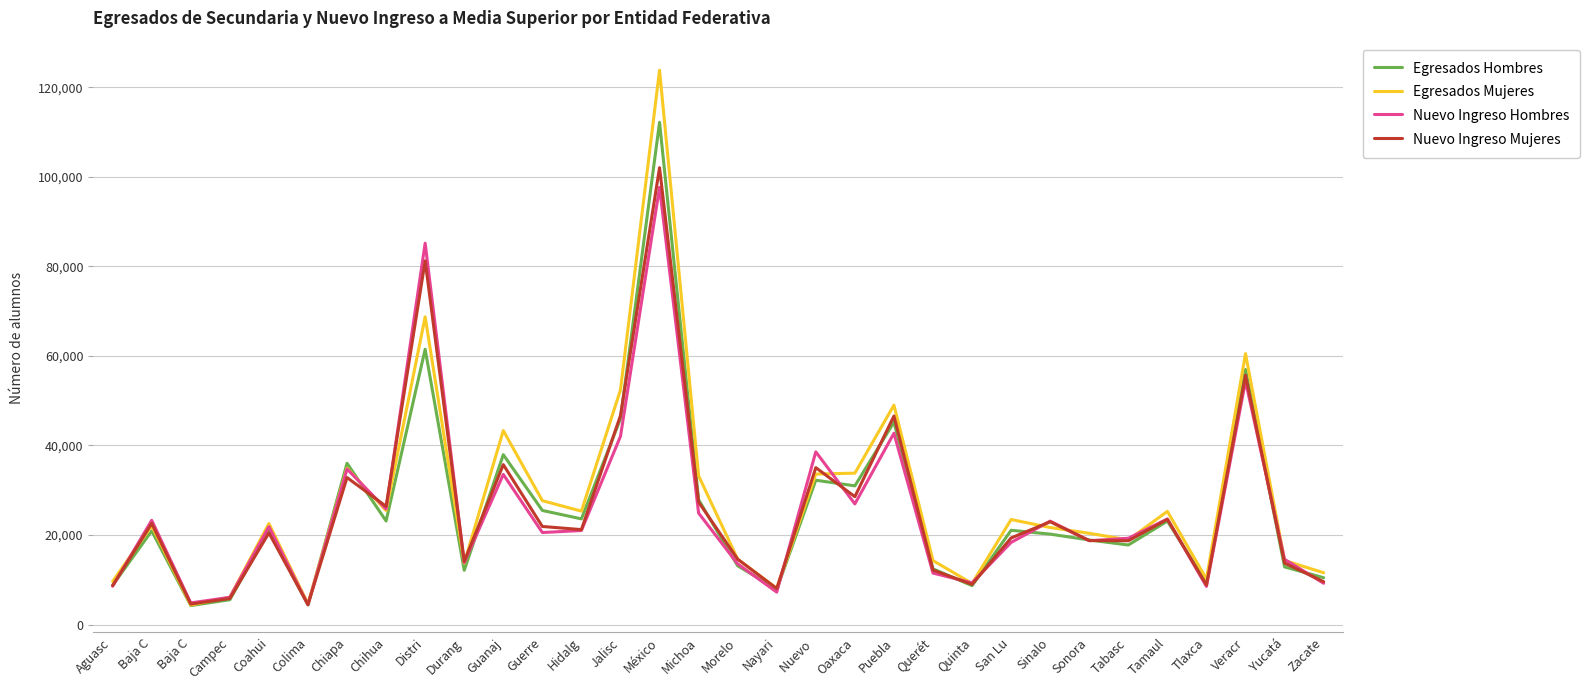

What is the value of the Egresados Mujeres point at the 23rd from the left?

9186